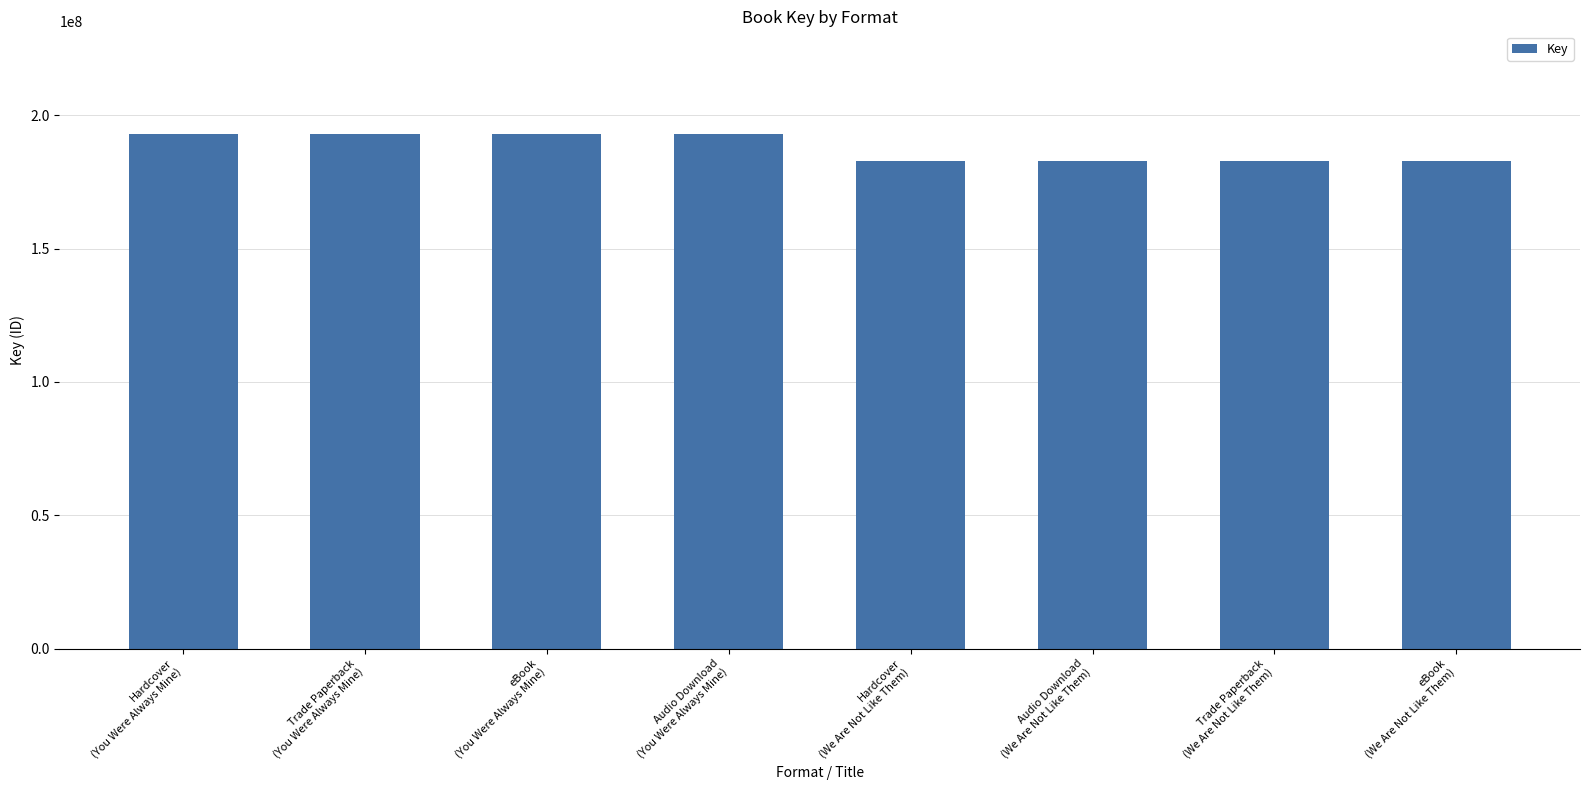

What is the sum of the values at Hardcover
(You Were Always Mine) and Hardcover
(We Are Not Like Them)?

375742521